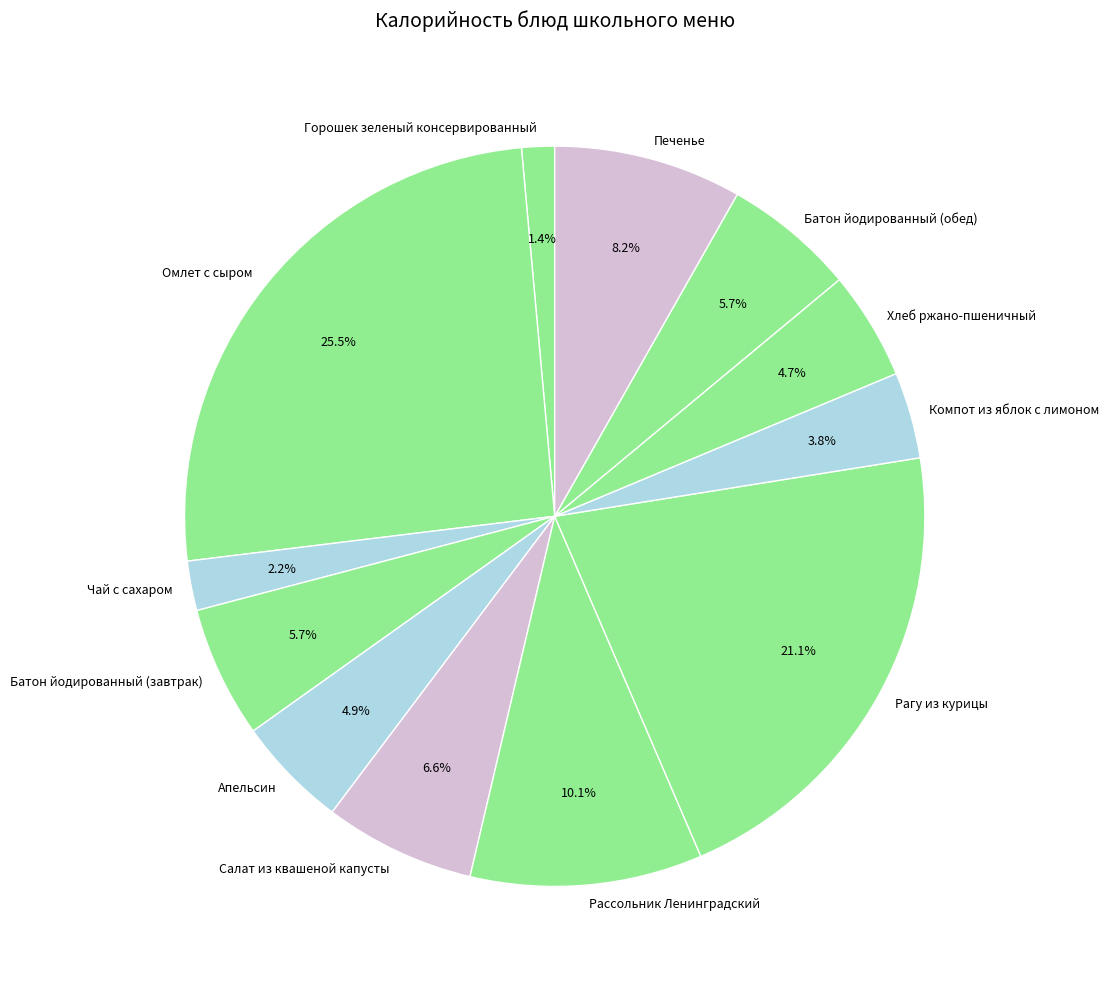

Does Батон йодированный (обед) represent more than half of the total?

No